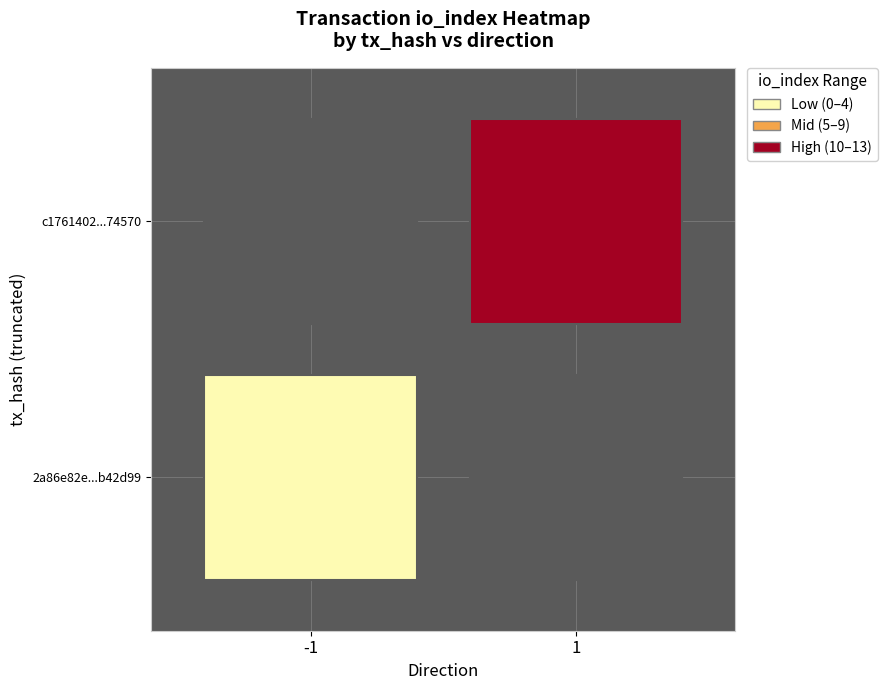

List the series in order of their peak value, highest first.

c1761402198b71c76a9ba77b949b1a847974570, 2a86e82e153de31051f95e9c69a58bd57b42d99